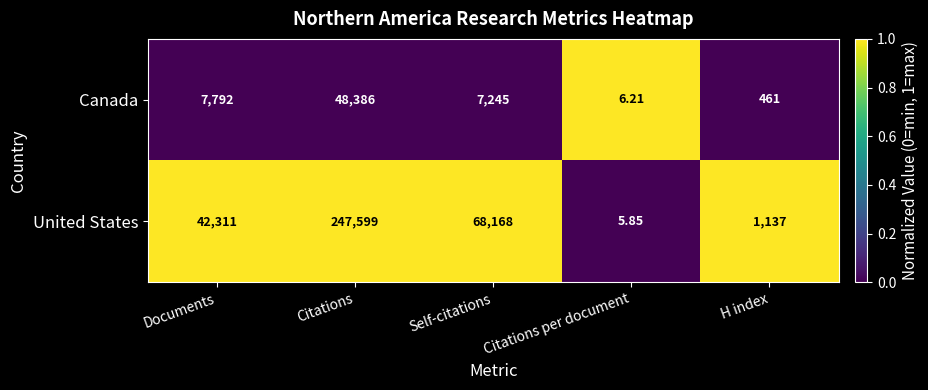

At which label does Canada reach its minimum?

Citations per document